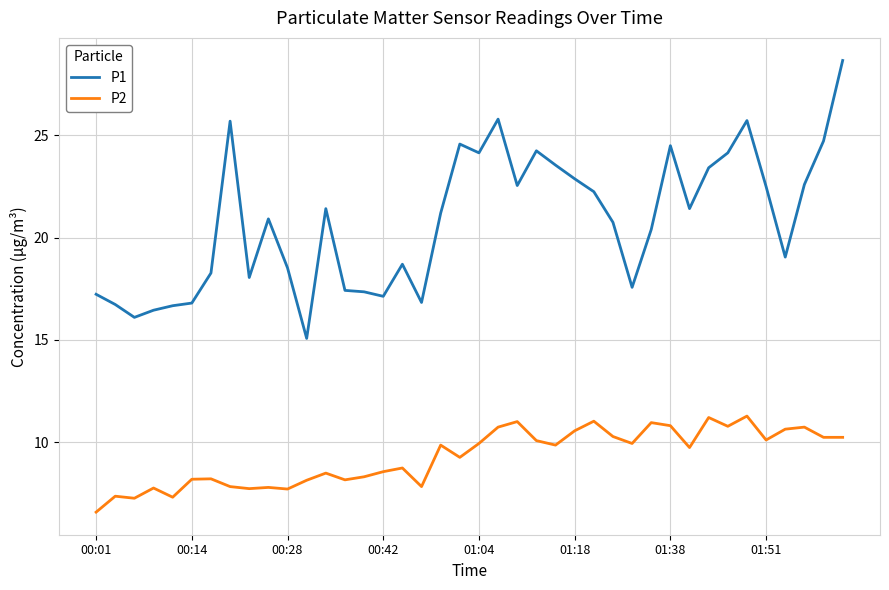

At how many categories does at least one series exceed 8?

40